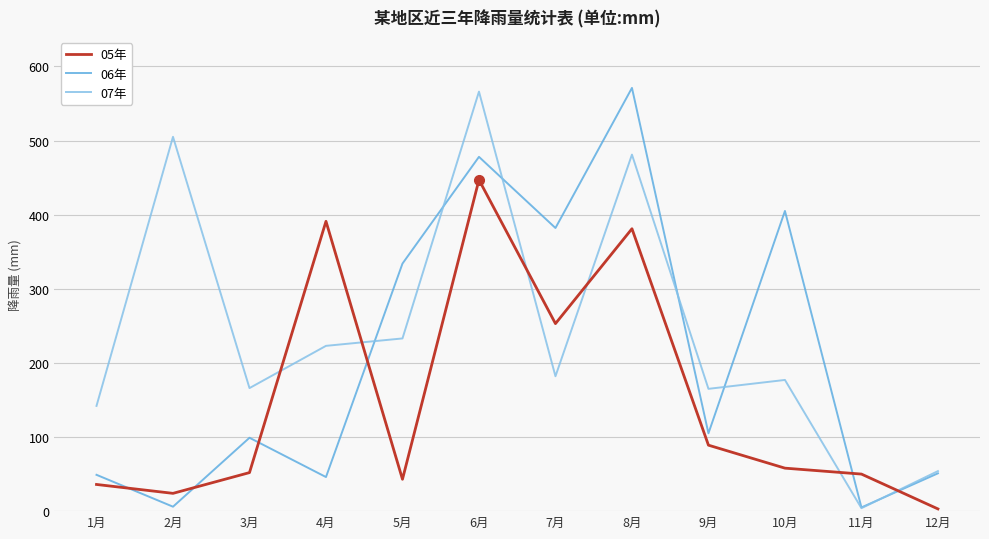

Where is the first local maximum for 06年?

3月